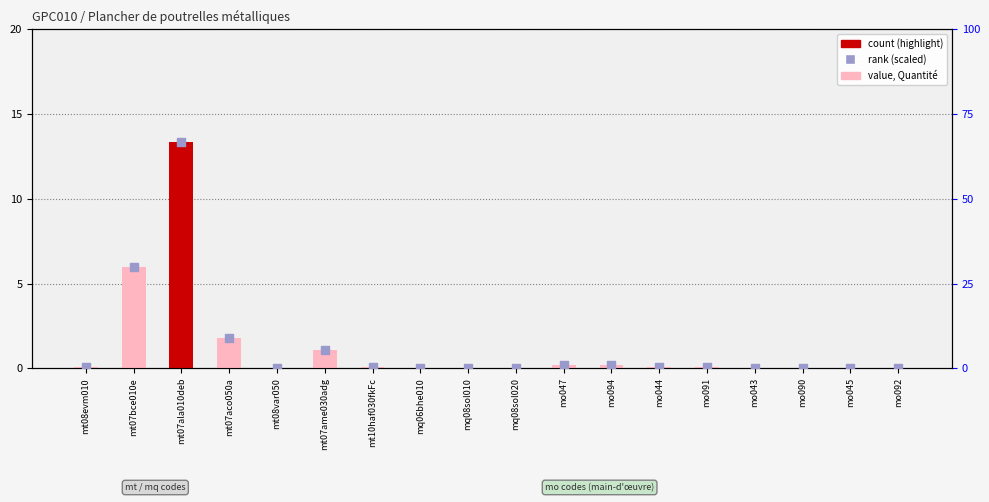

At how many categories does at least one series exceed 23?

2